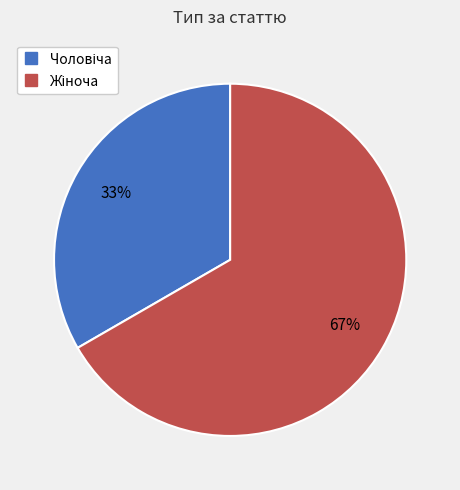

To the nearest percent, what is the average slice percentage?

50%